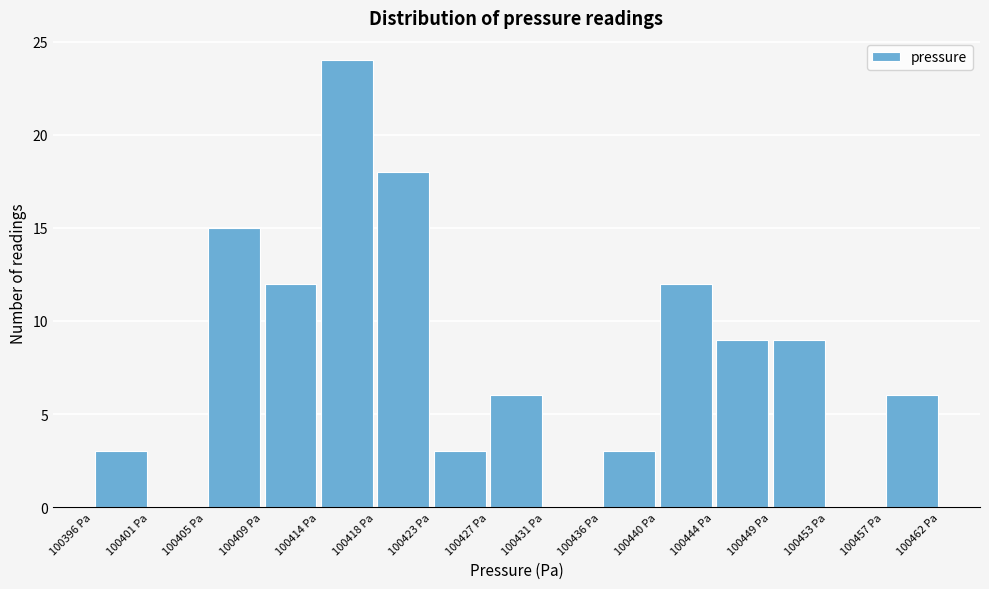

What is the height of the bar covering 100405.0 to 100409.5 on the x-axis? Neither the bar edges nor the heights are printed on the chart, so give them approximately, as read against the axes.

15